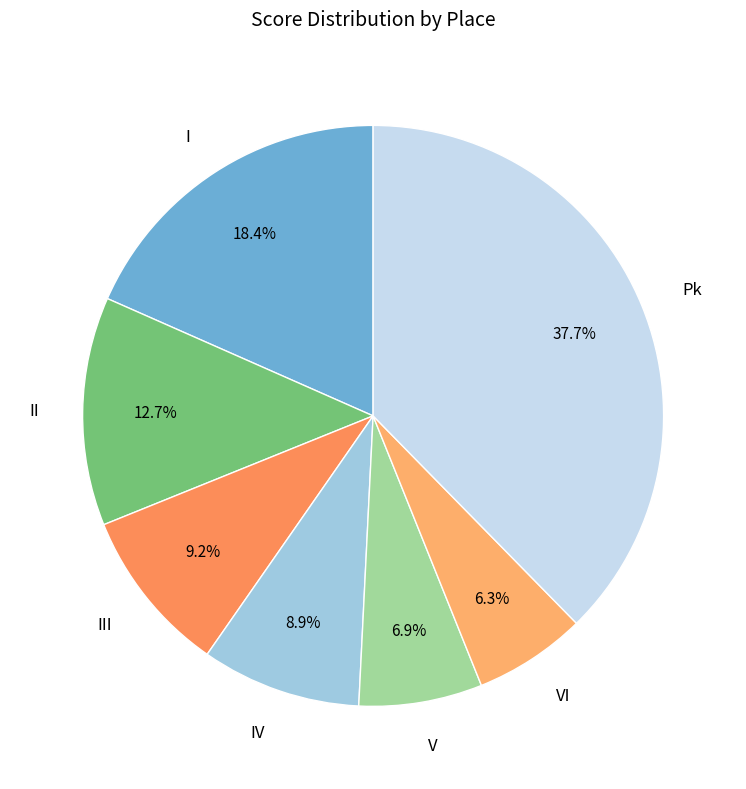

What portion of the pie excludes VI?

93.7%